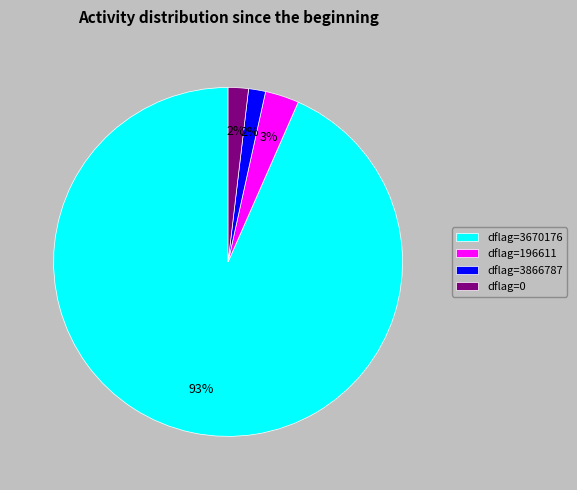

To the nearest percent, what is the average slice percentage?

25%